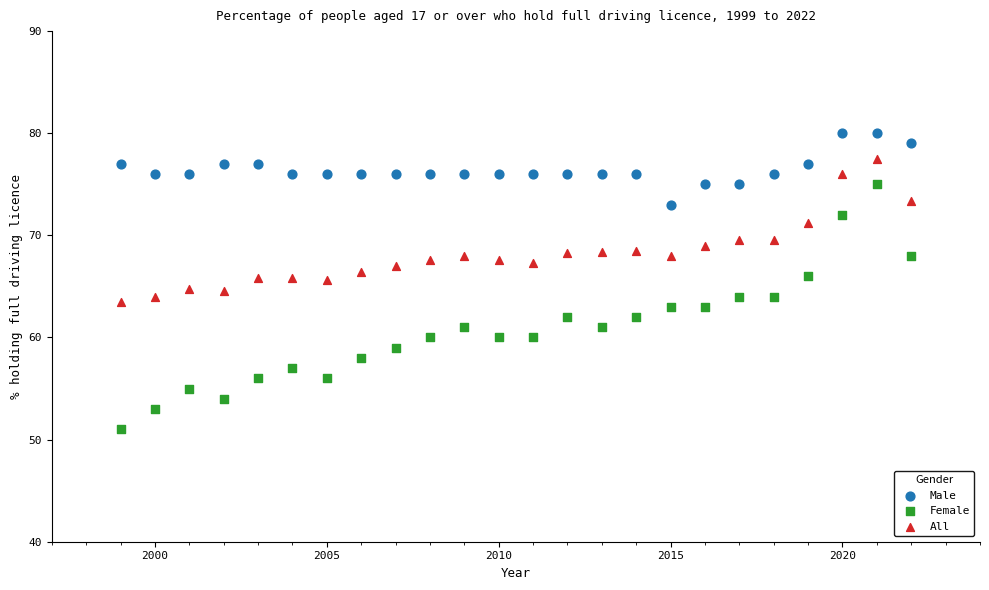

Across all data points, what is the range of X values (max minus min)?

23.0